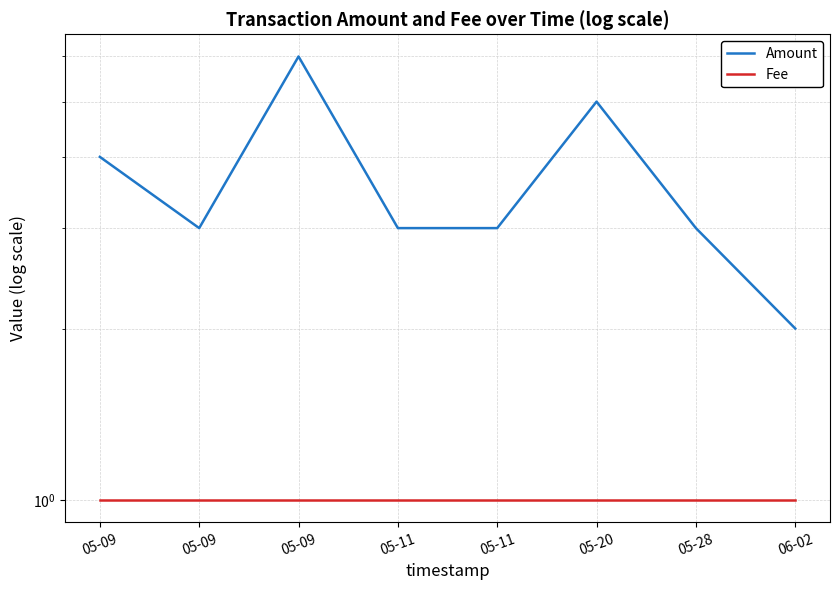

What is the minimum value for Amount?

2